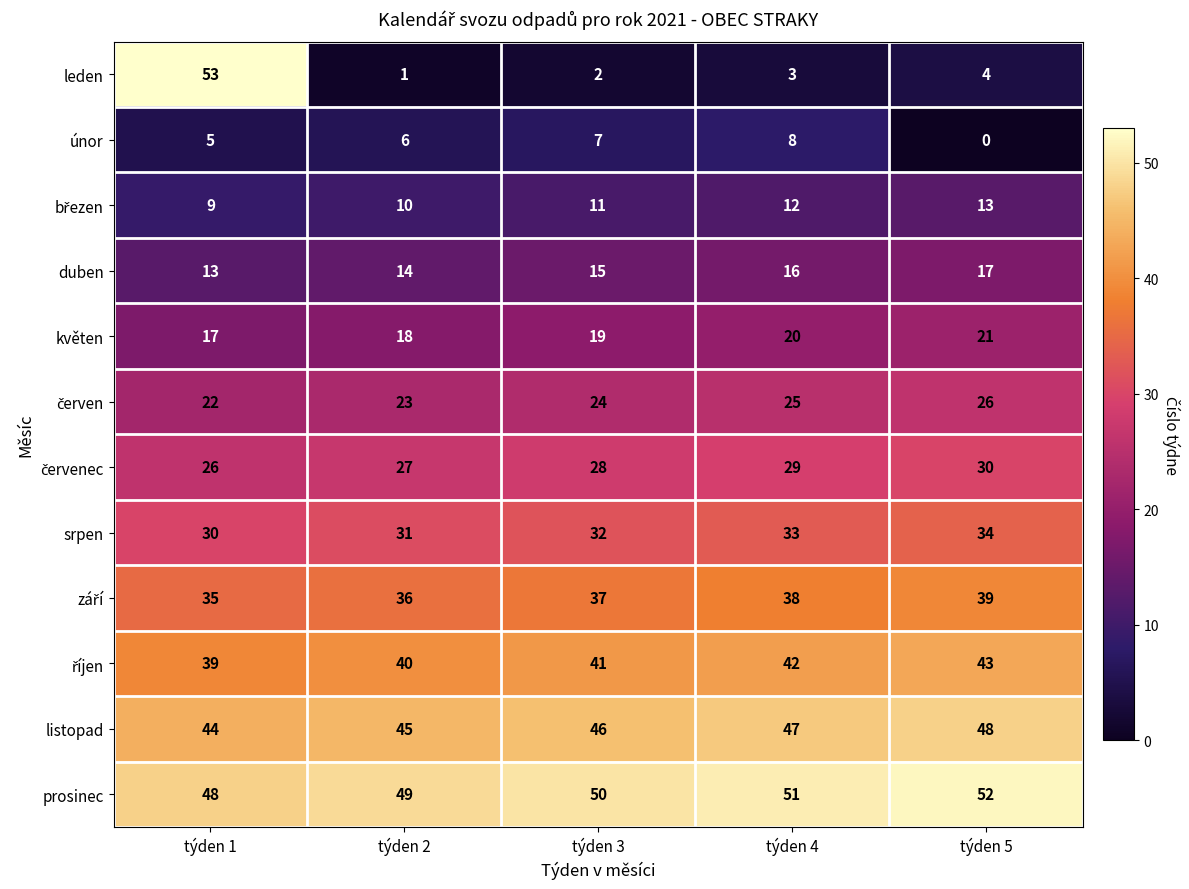

Rank the categories by únor value from highest to lowest.

týden 4, týden 3, týden 2, týden 1, týden 5